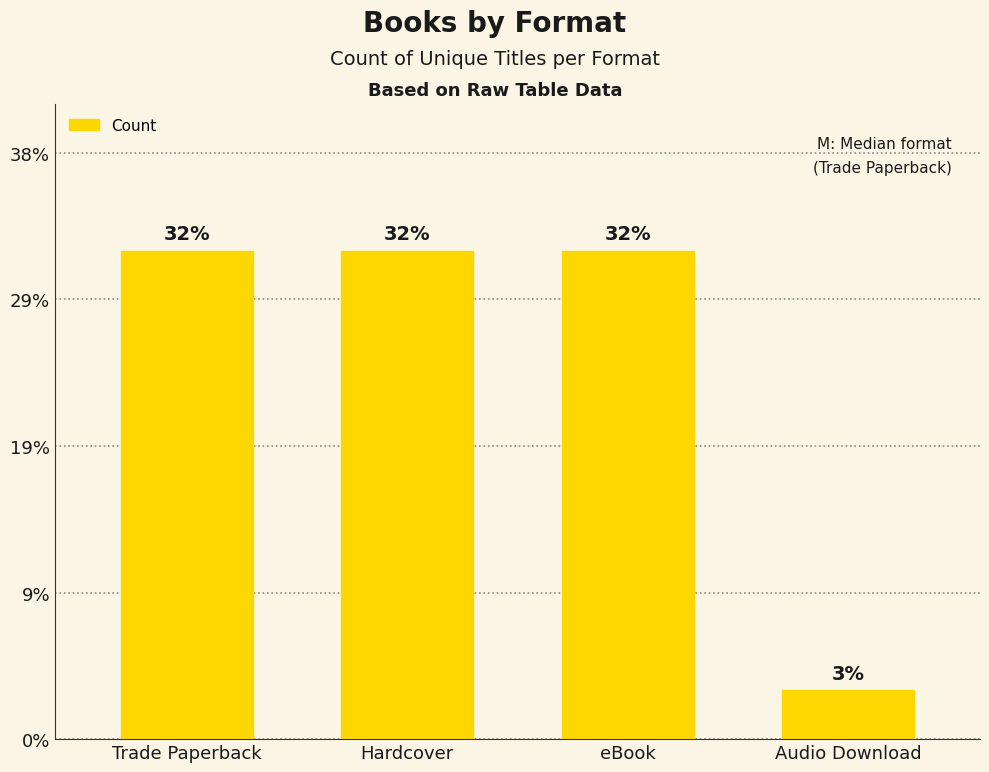

What position from the right is Hardcover?

3